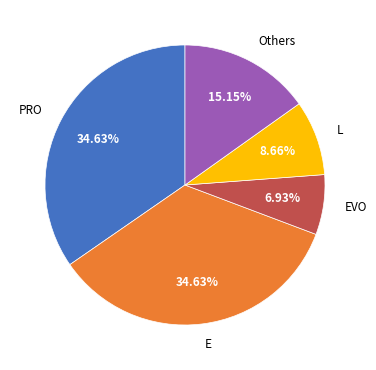

Combined, do E and EVO account for over 50%?

No